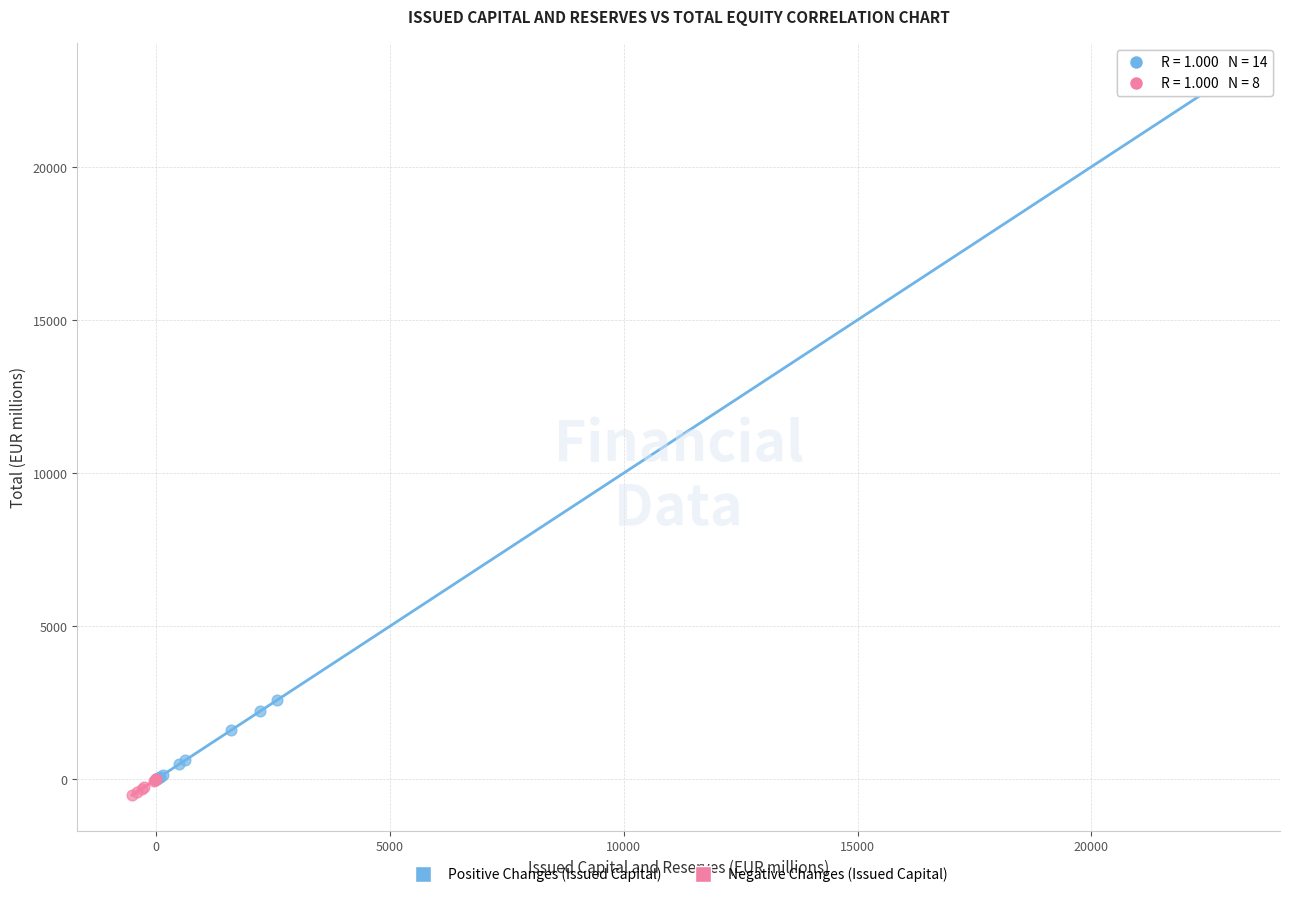

Which series contains the highest Y value?

Positive Changes (Issued Capital)